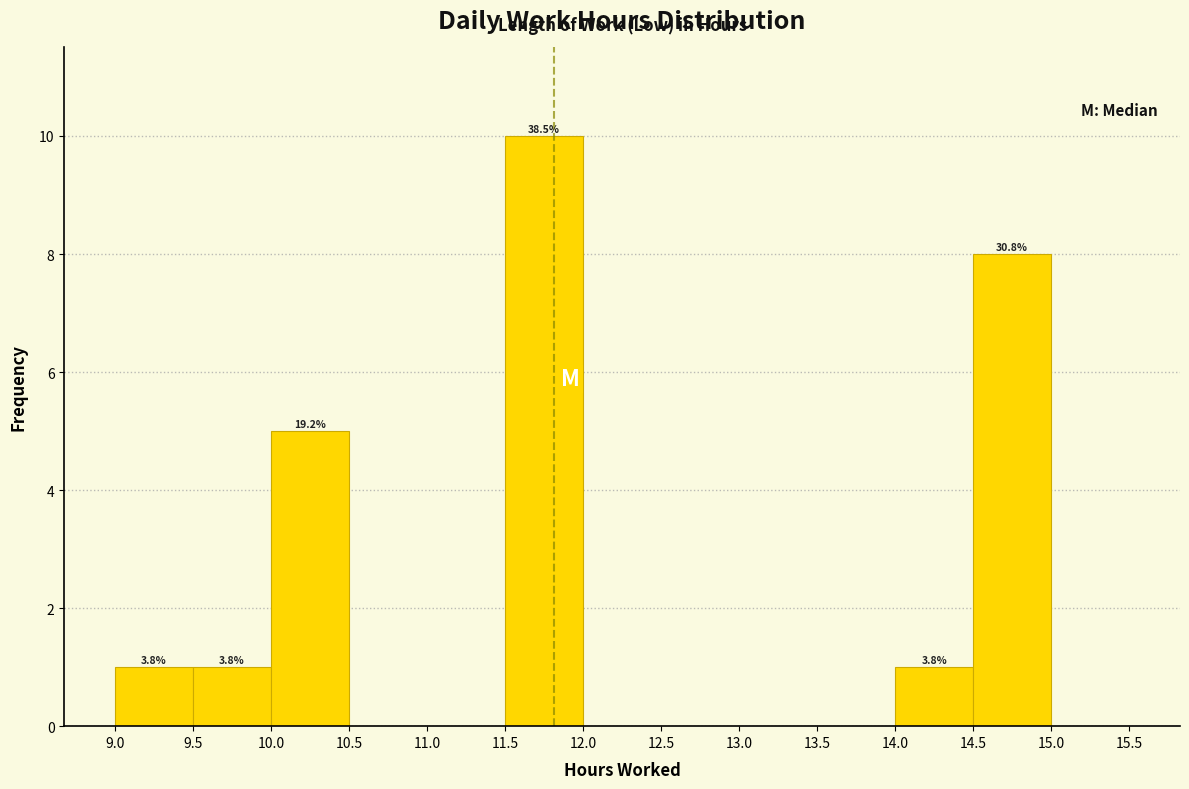

Over which range of the x-axis is the bar tallest?

11.5 to 12.0